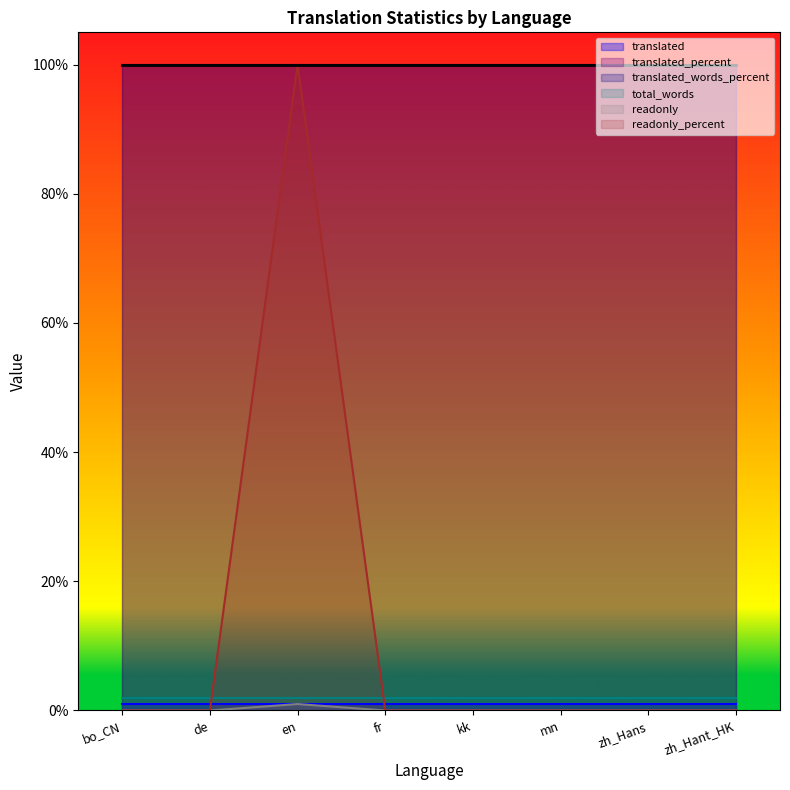

Which series has the largest total across all categories?

translated_percent